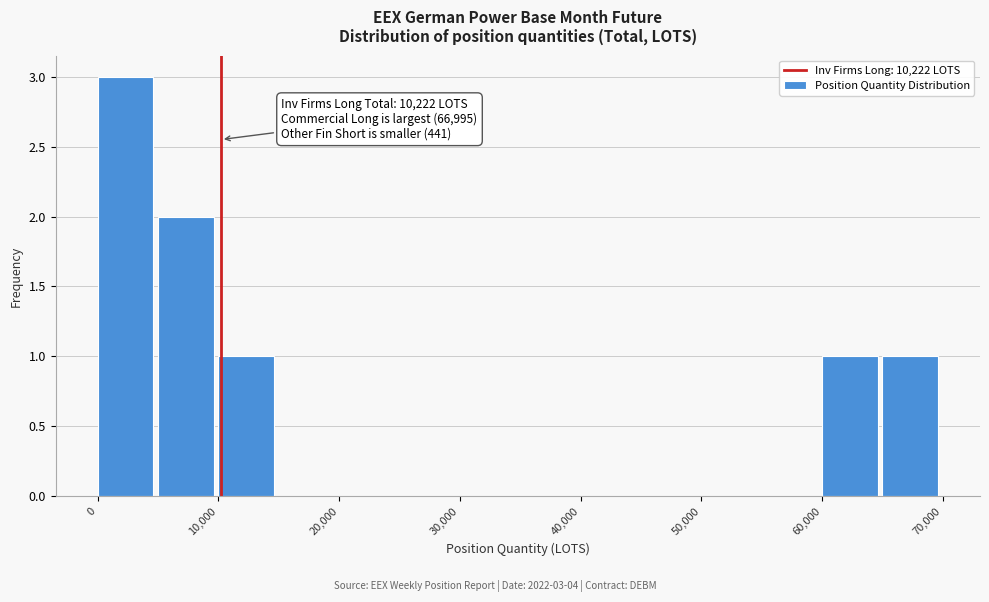

Which range on the x-axis has the tallest bar?

0 to 5000